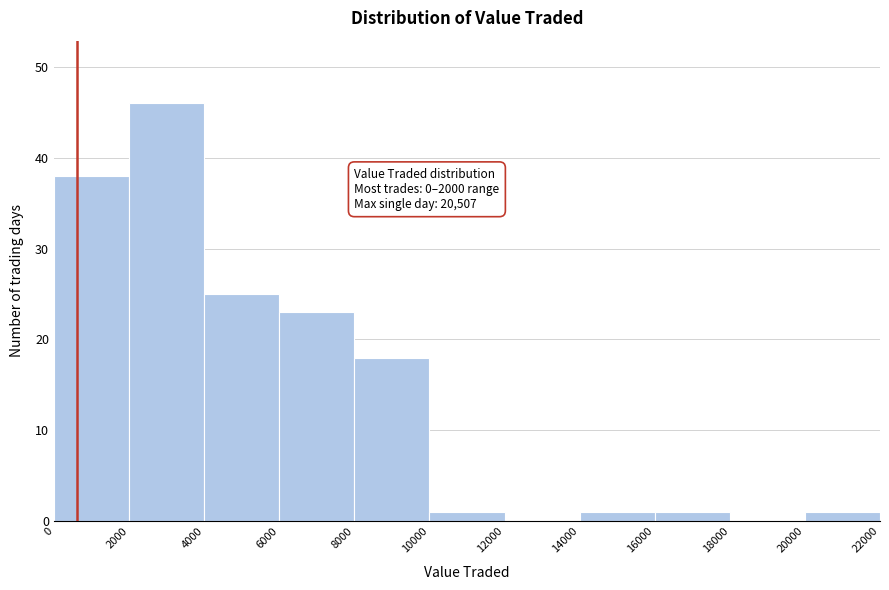

Over which range of the x-axis is the bar tallest?

2000 to 4000